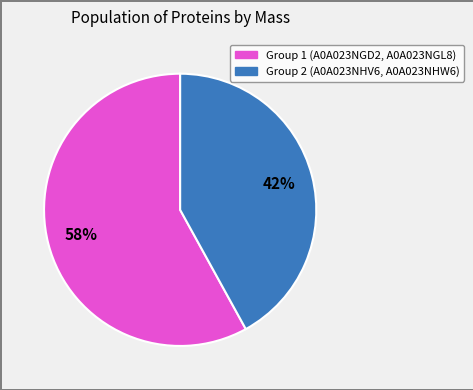

Does Group 2 (A0A023NHV6, A0A023NHW6) account for over 50% of the chart?

No